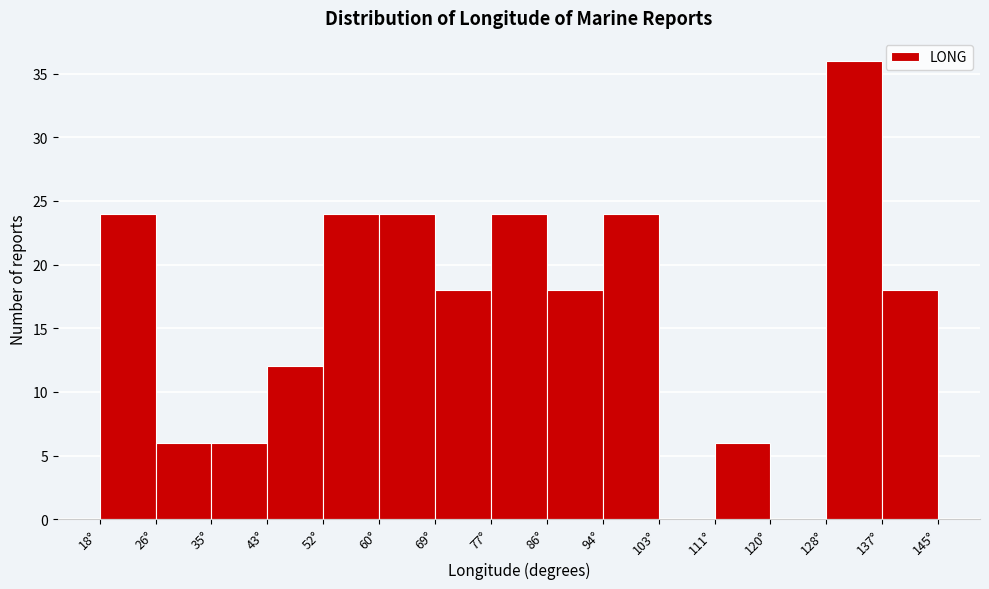

Over which range of the x-axis is the bar tallest?

128 to 137